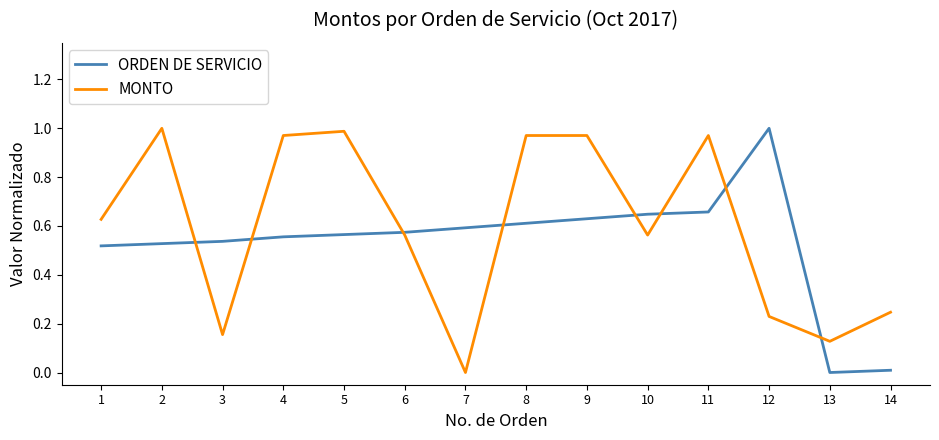

What is the total value across all series at 8?

1.6